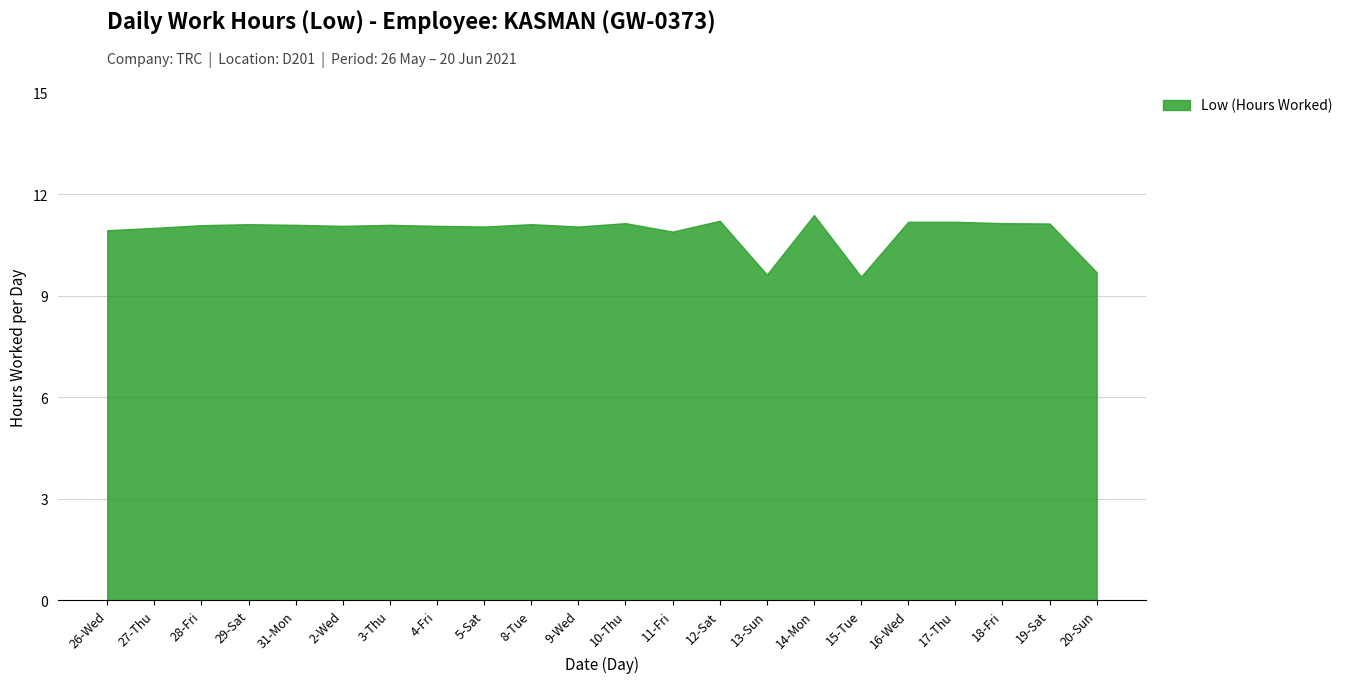

Rank the categories by value from lowest to highest.

15-Tue, 13-Sun, 20-Sun, 11-Fri, 26-Wed, 27-Thu, 5-Sat, 9-Wed, 2-Wed, 4-Fri, 28-Fri, 31-Mon, 3-Thu, 29-Sat, 8-Tue, 19-Sat, 10-Thu, 18-Fri, 16-Wed, 17-Thu, 12-Sat, 14-Mon